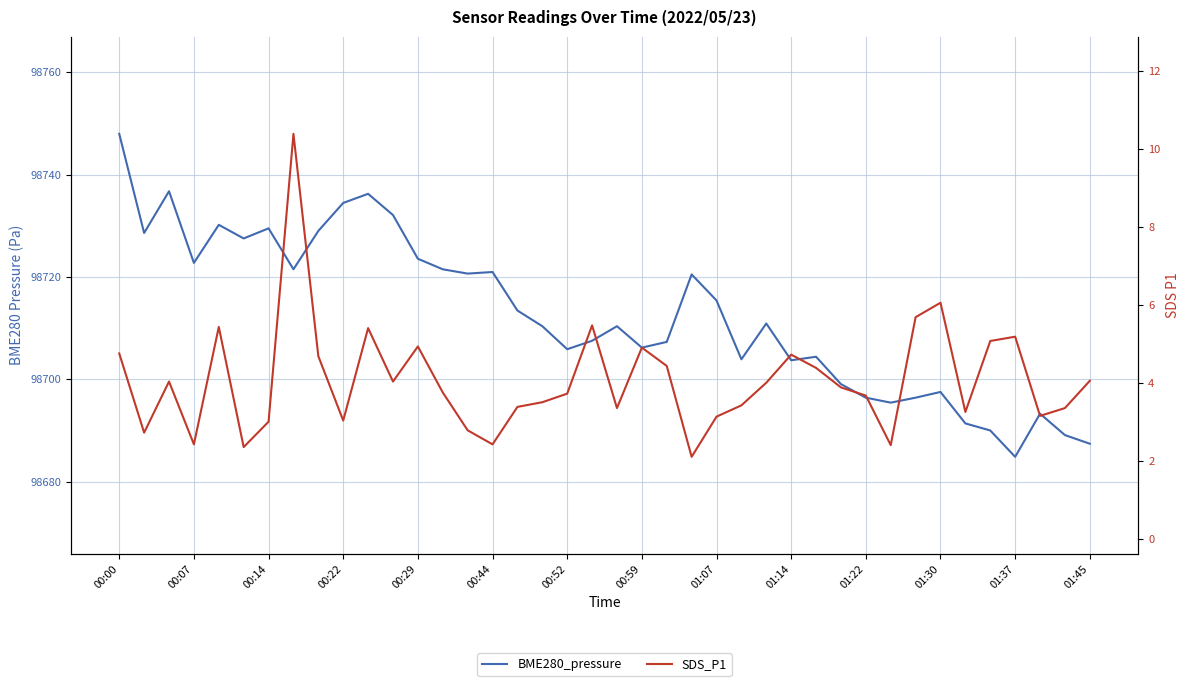

At which category does the chart reach its peak across all series?

00:00